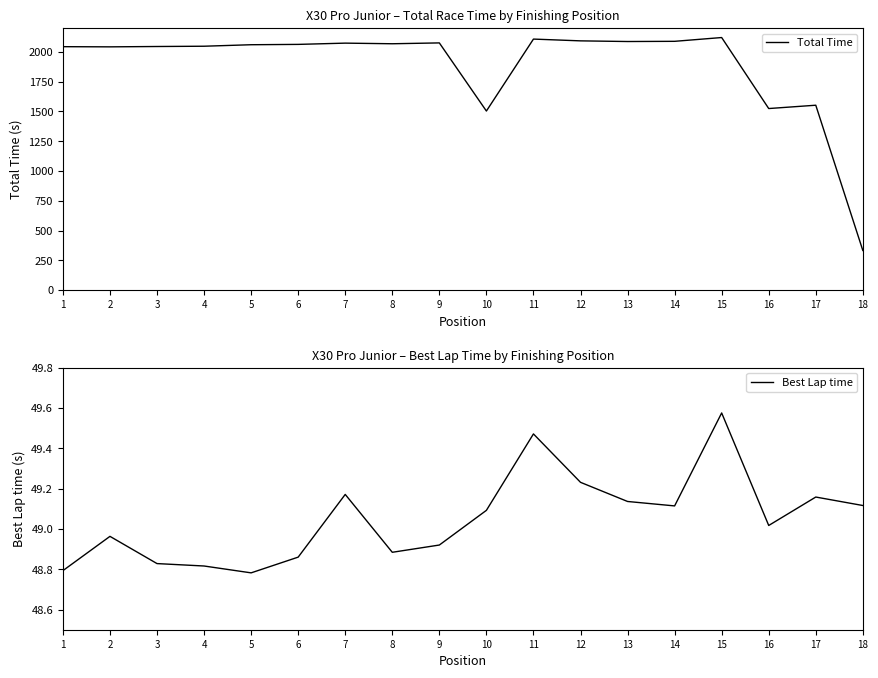

True or false: Total Time and Best Lap time intersect in this chart.

False